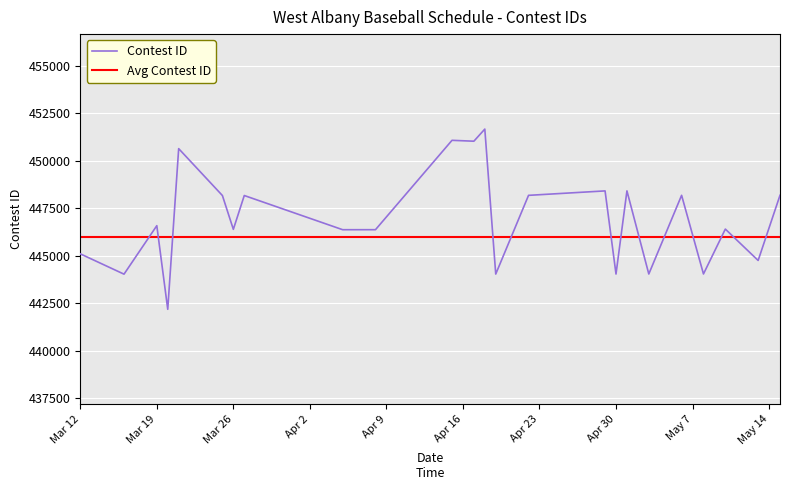

What is the value of the 2nd point from the left?

444027